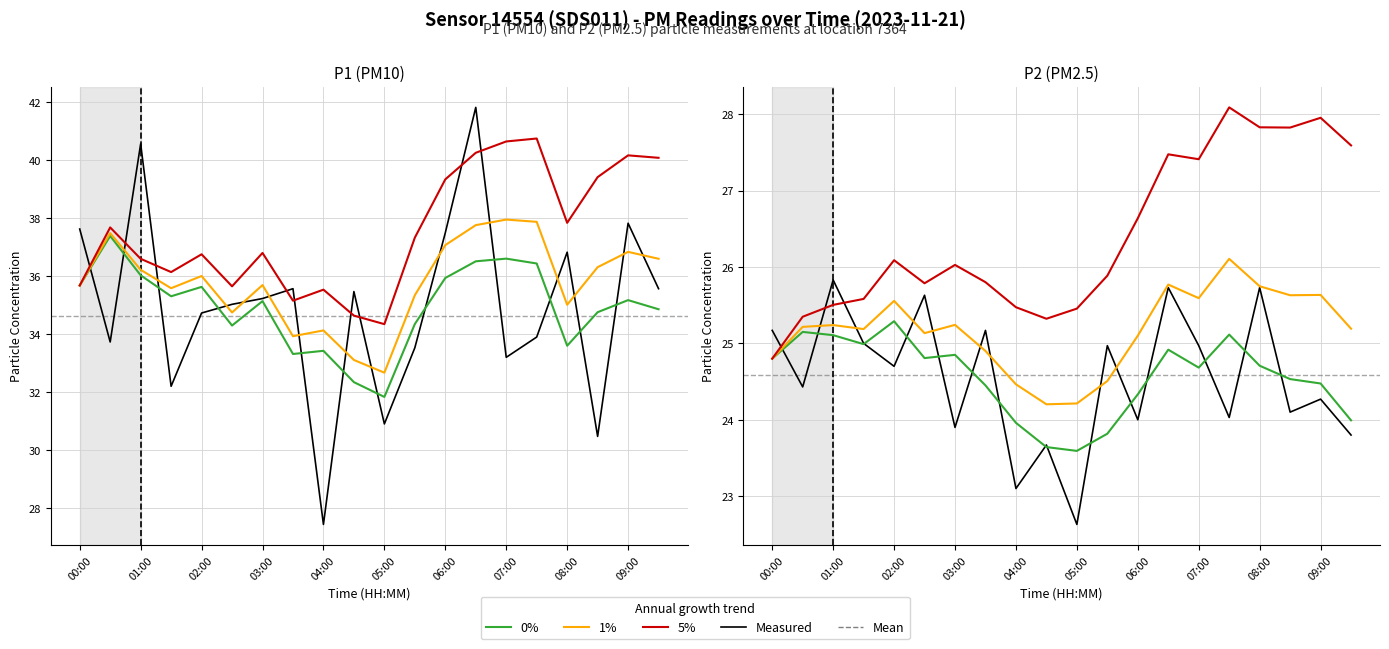

How many interior local peaks does the 1% trend series have?

6